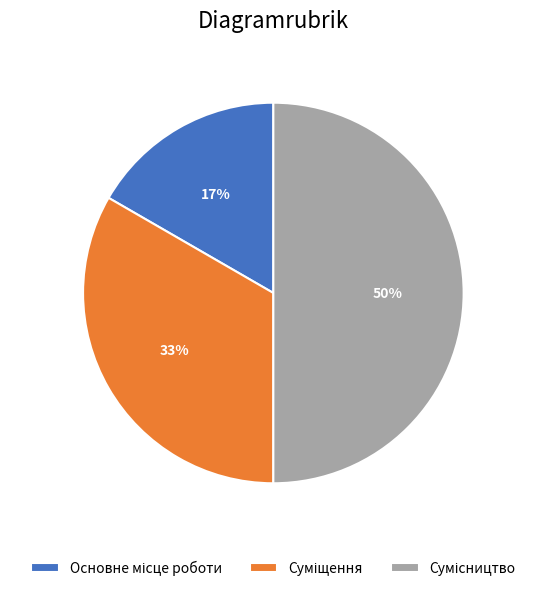

True or false: Основне місце роботи accounts for 4% of the total.

False